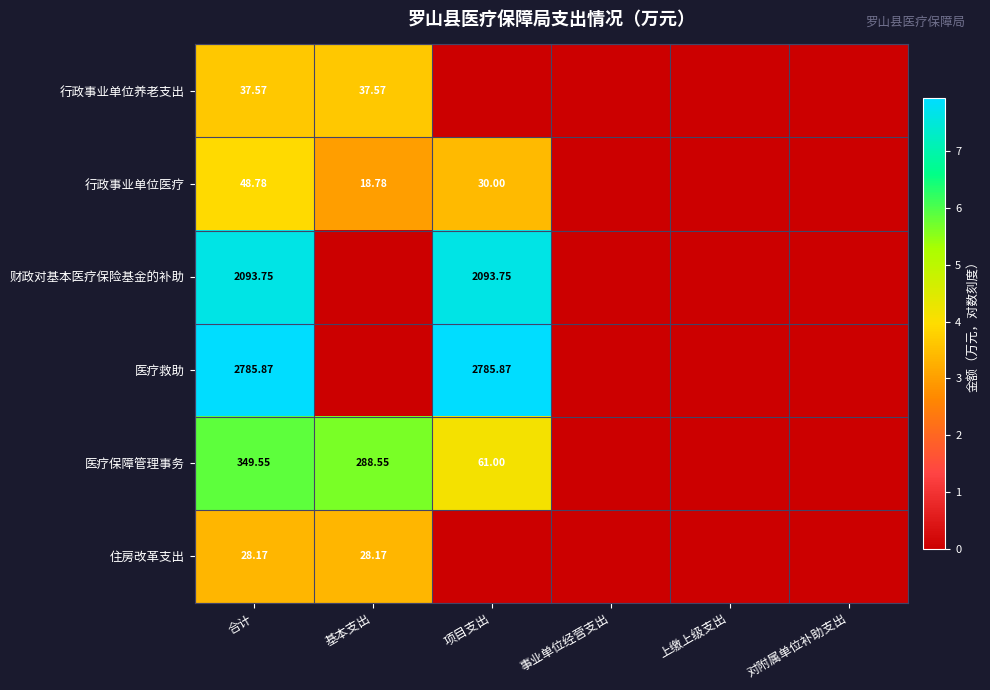

Is the value of 财政对基本医疗保险基金的补助 at 合计 greater than the value of 行政事业单位养老支出 at 合计?

Yes